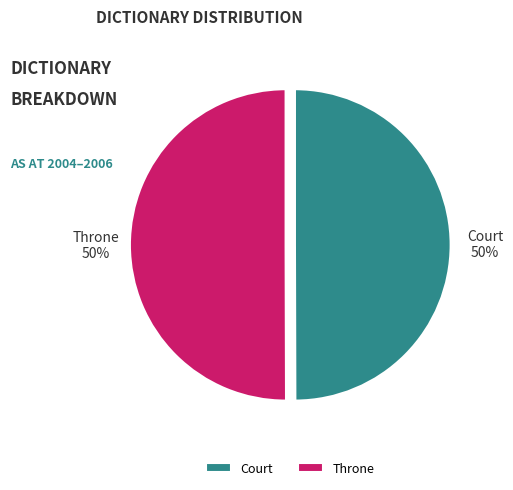

To the nearest percent, what percentage of the pie is Throne?

50%